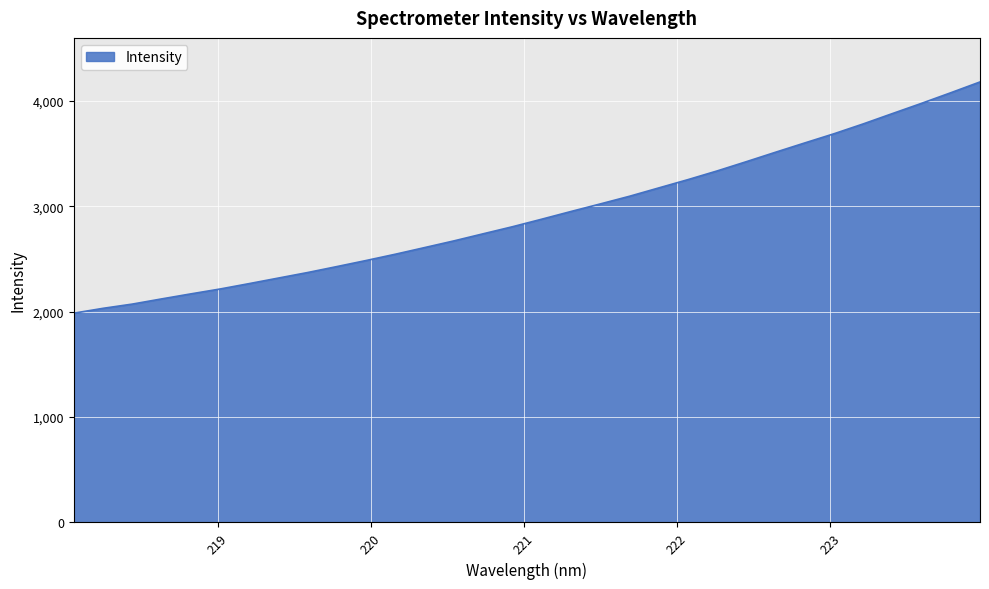

What is the minimum value shown in the chart?

1985.9